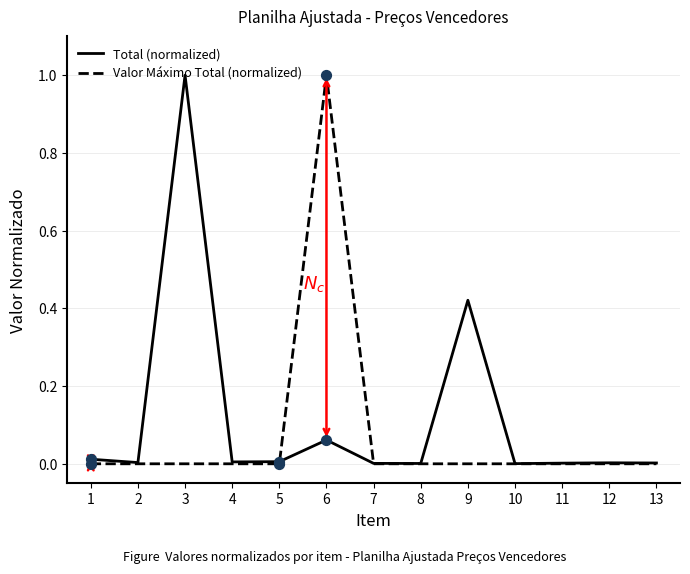

Between 6 and 7, which series saw the biggest shift?

Valor Máximo Total (normalized)